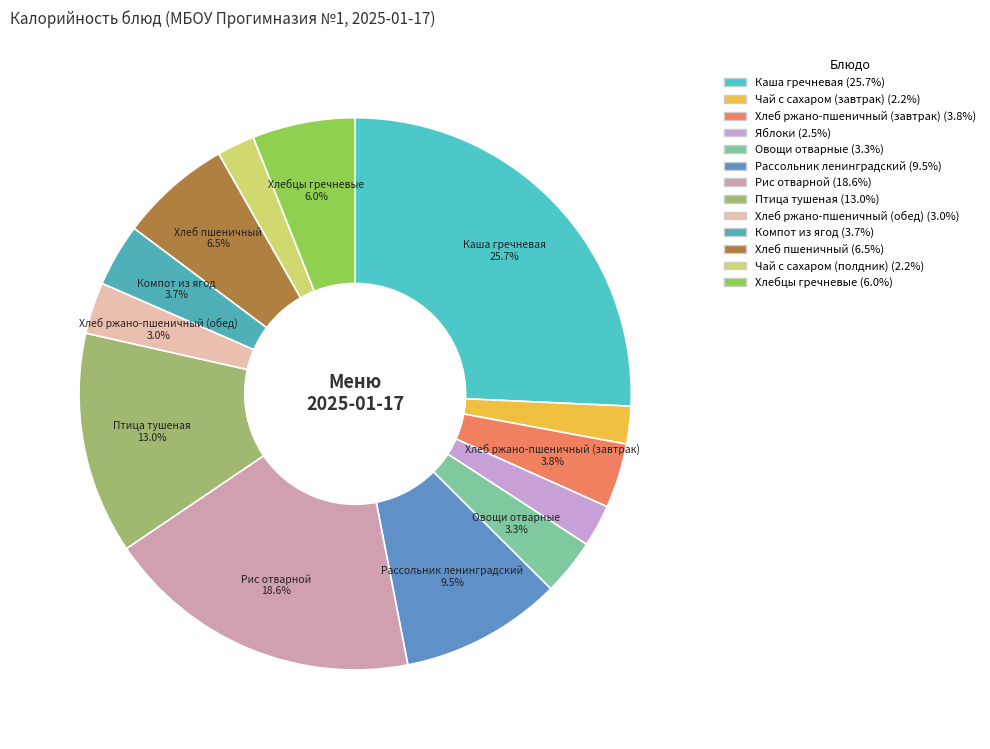

Does any single category account for the majority?

No